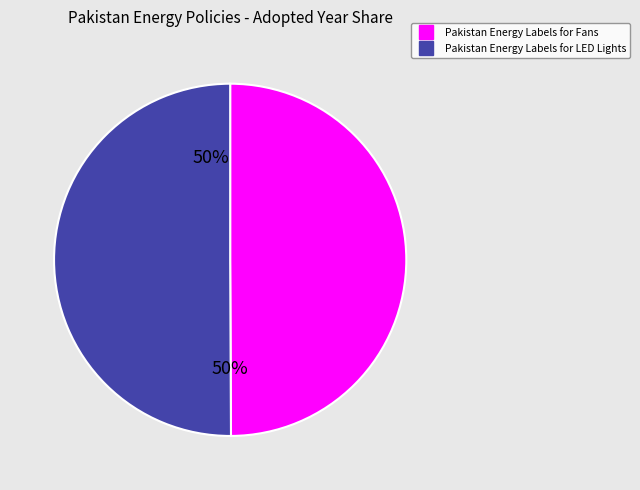

What is the ratio of the value at Pakistan Energy Labels for Fans to the value at Pakistan Energy Labels for LED Lights?

1.0